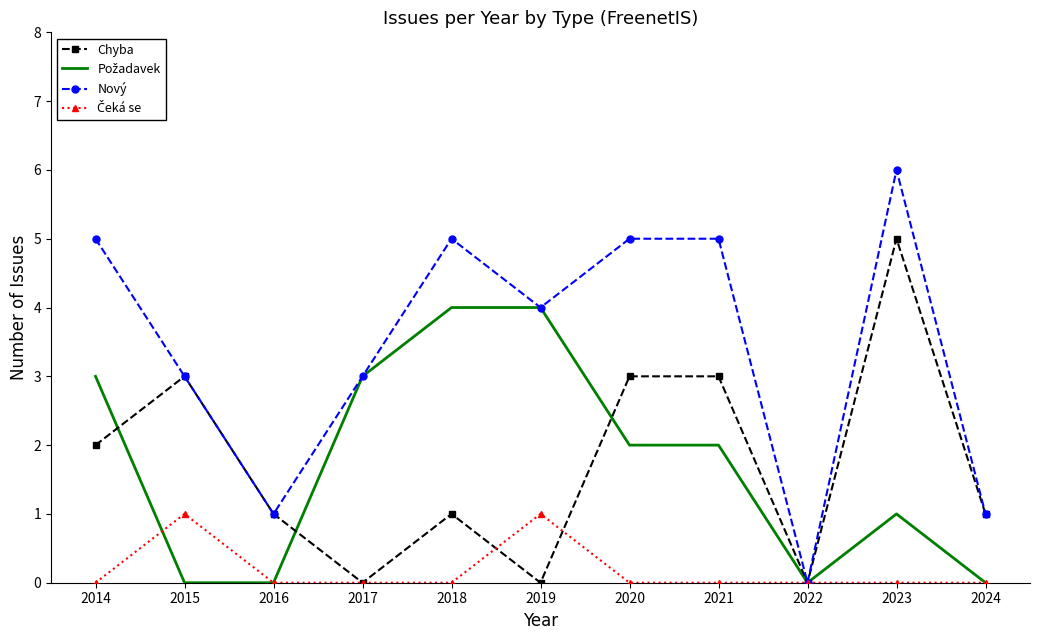

What is the spread (max minus min) of values at 2017?

3